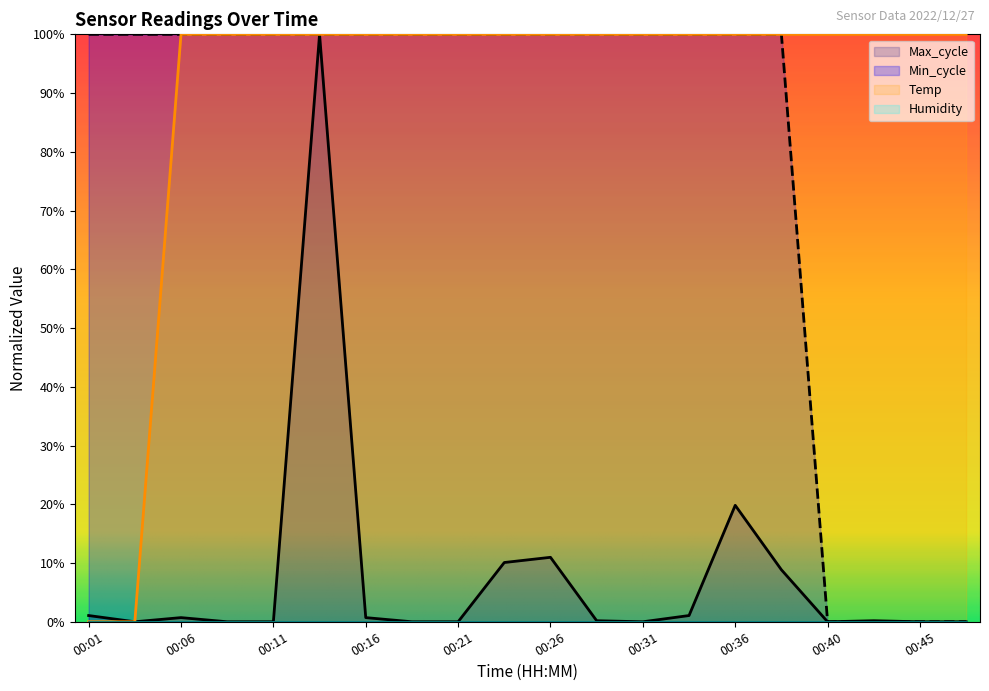

At how many categories does at least one series exceed 2?

20